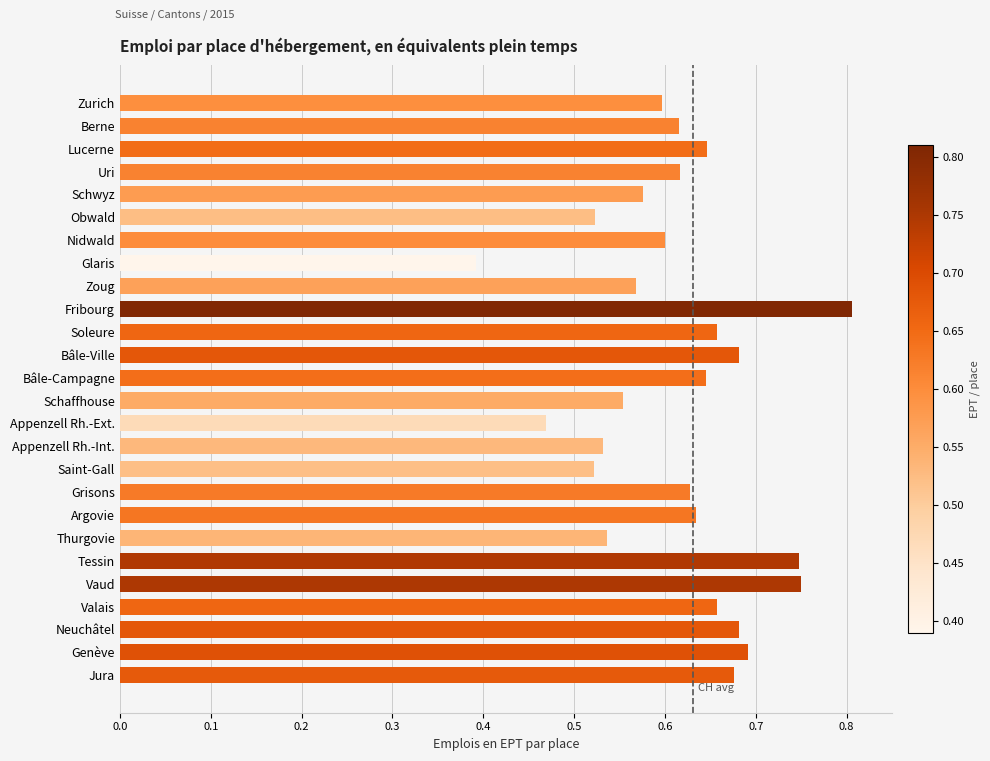

At which label is the value closest to 0?

Glaris